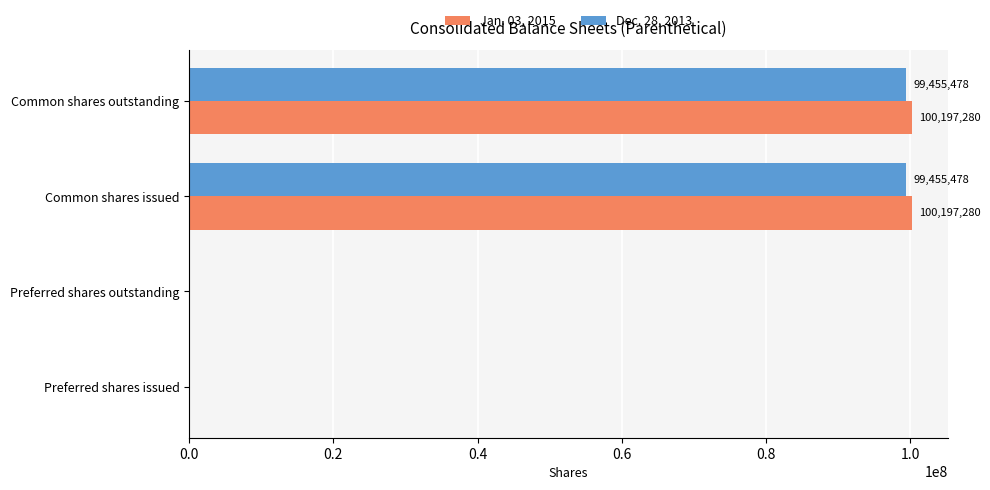

Is the value of Jan. 03, 2015 at Common shares outstanding greater than the value of Dec. 28, 2013 at Preferred shares issued?

Yes